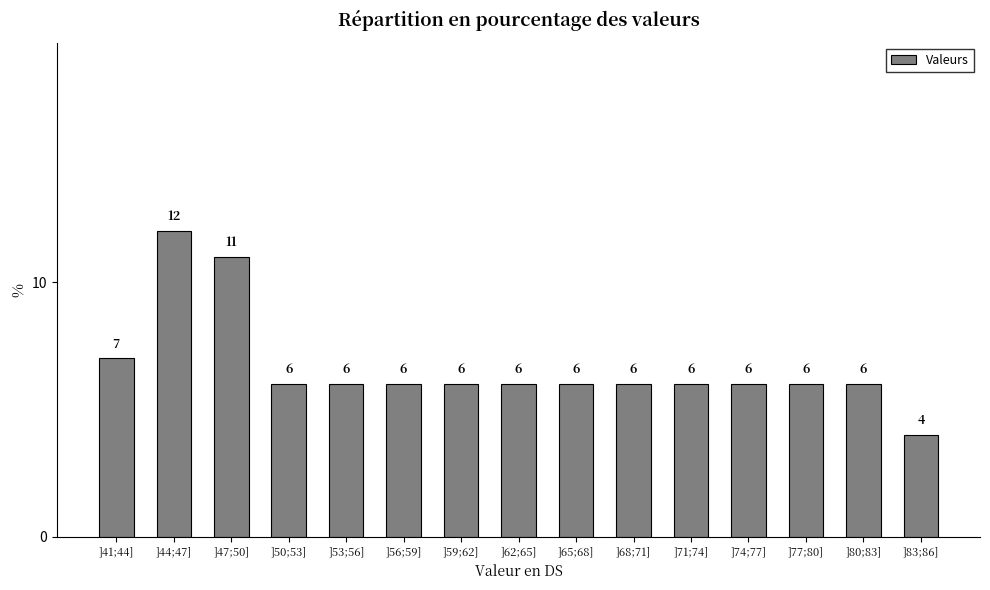

Reading left to right, extract all data points from this chart.

7	12	11	6	6	6	6	6	6	6	6	6	6	6	4